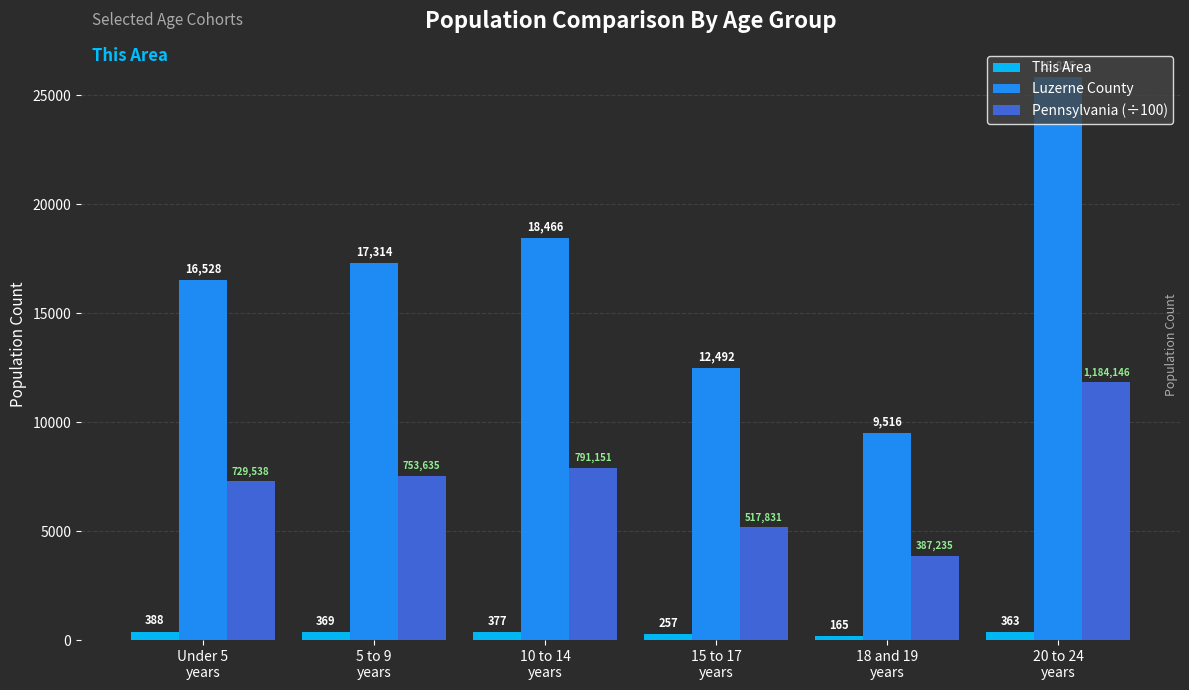

Rank the series by their maximum value, from highest to lowest.

Luzerne County, Pennsylvania (÷100), This Area